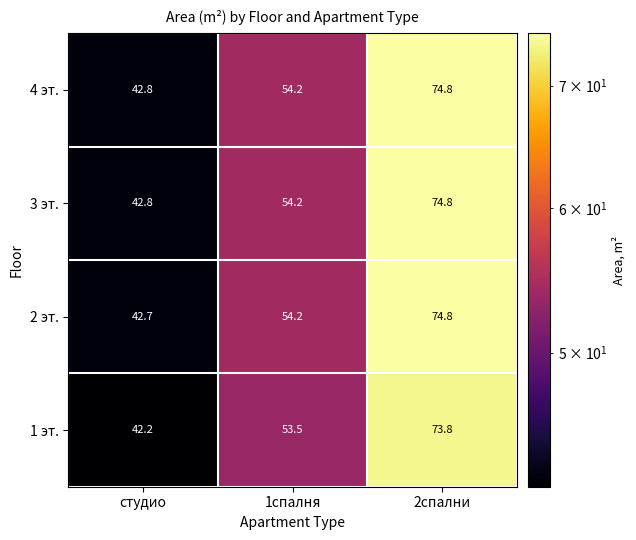

Reading left to right, what are all the values shown in this chart?

4 эт.: студио=42.8	1спалня=54.2	2спални=74.8
3 эт.: студио=42.8	1спалня=54.2	2спални=74.8
2 эт.: студио=42.7	1спалня=54.2	2спални=74.8
1 эт.: студио=42.2	1спалня=53.5	2спални=73.8